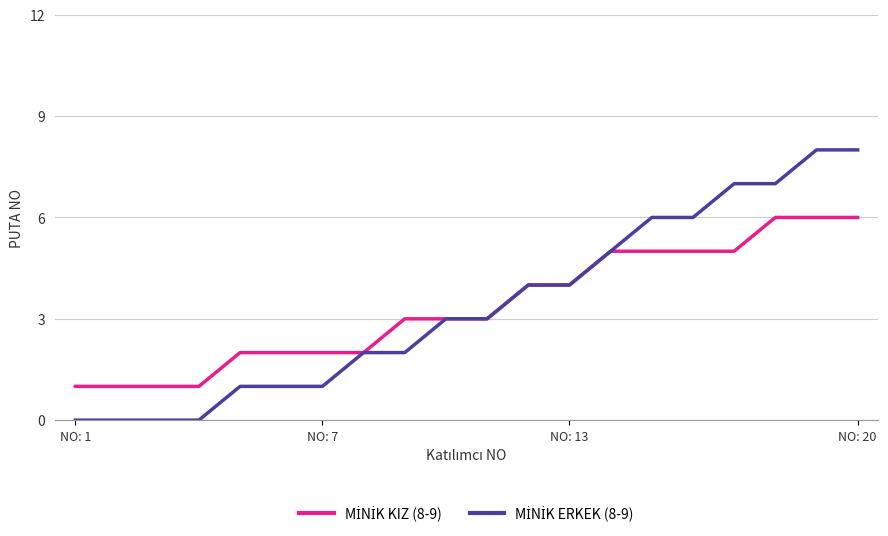

How many lines are shown in the chart?

2